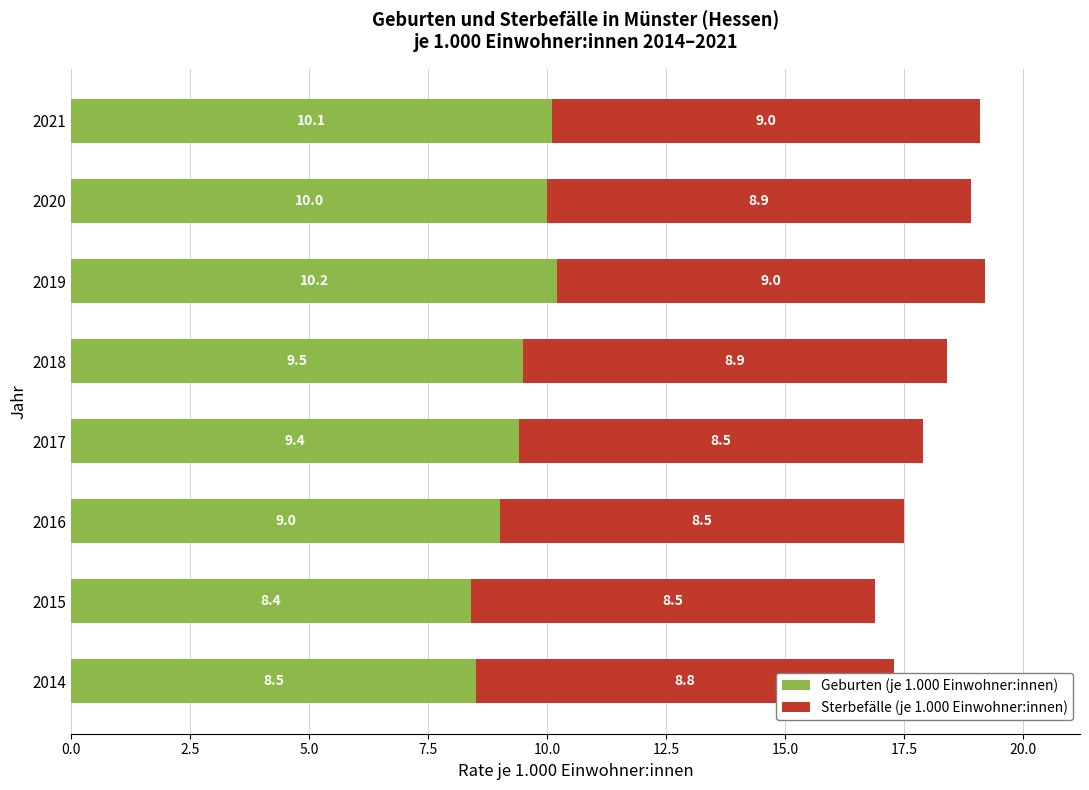

What is the sum of all Geburten (je 1.000 Einwohner:innen) values?

75.1